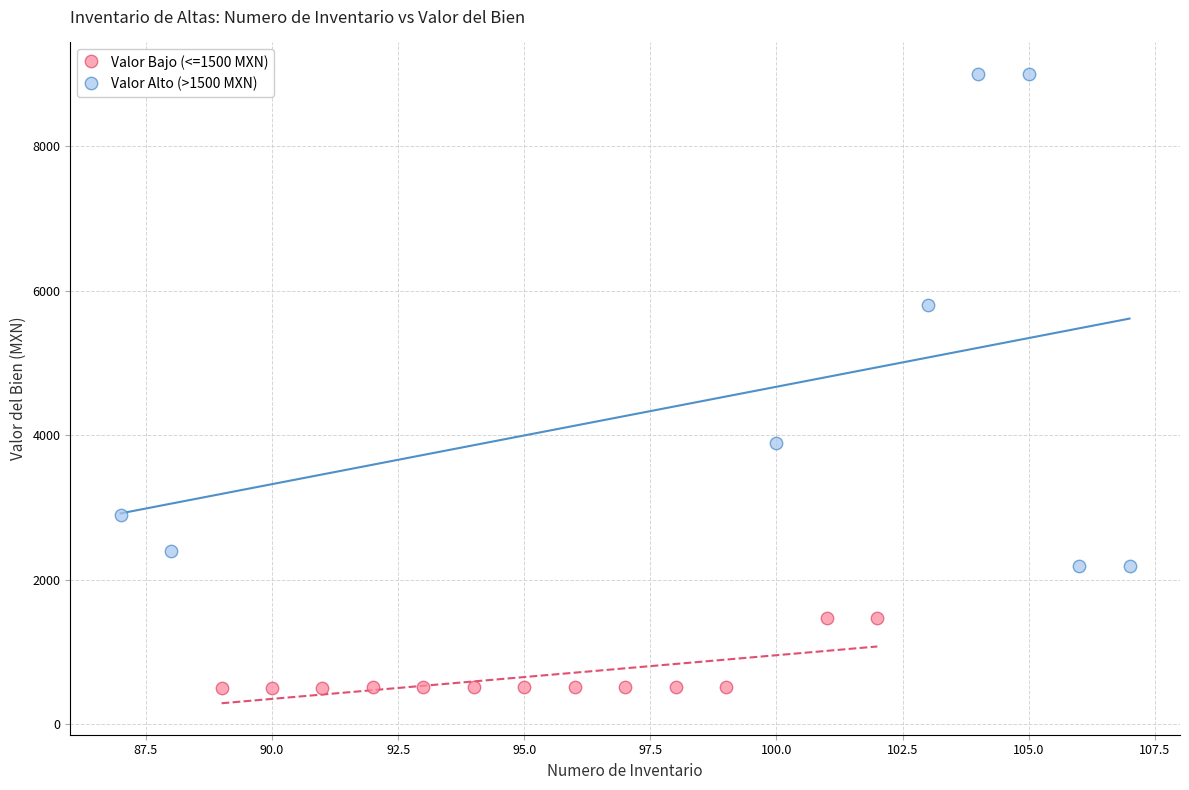

Which series has the widest spread of Y values?

Valor Alto (>1500 MXN)